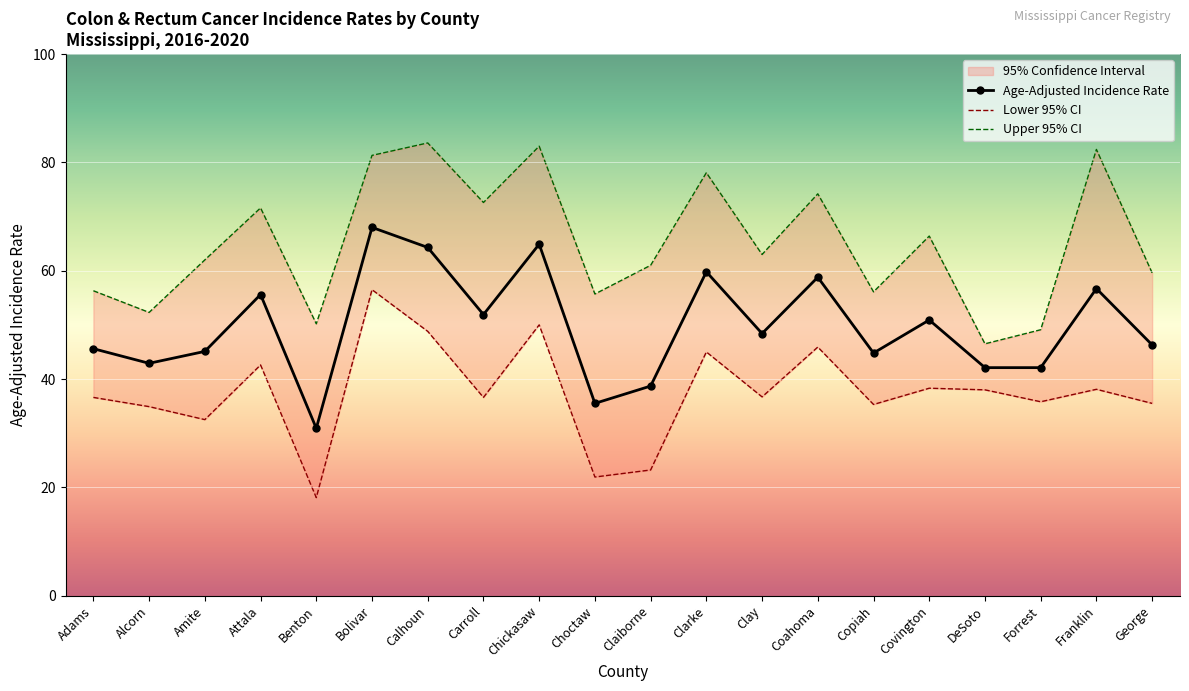

In Lower 95% CI, how many points are lower than both neighbors (excluding endpoints)?

7